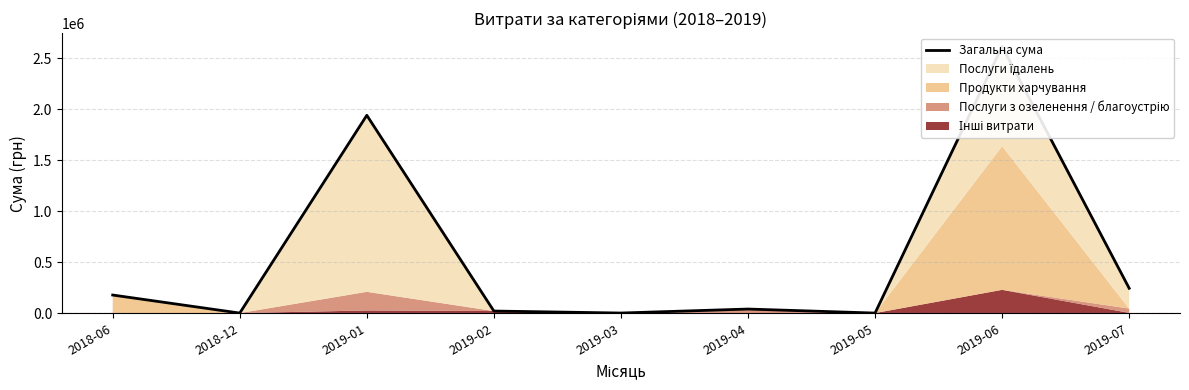

What is the sum of the values at 2019-03 and 2018-12?

4327.6